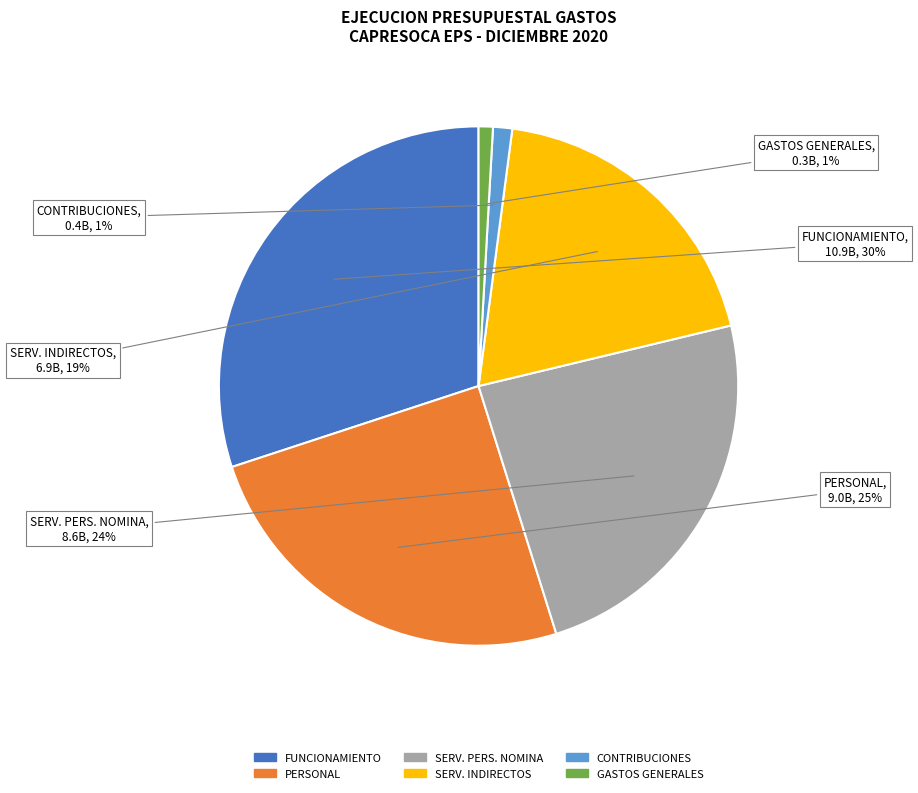

Is there any slice that represents more than half of the pie?

No